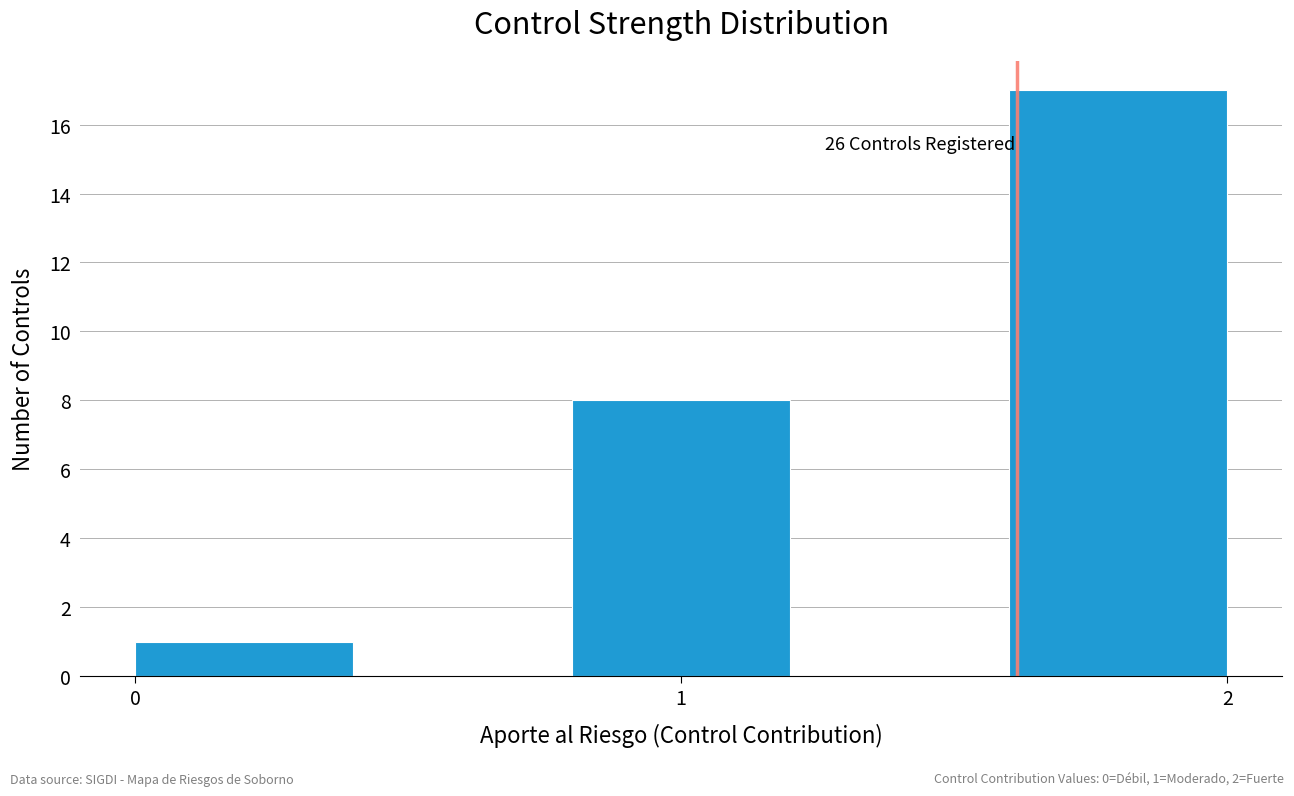

Over which range of the x-axis is the bar tallest?

1.6 to 2.0